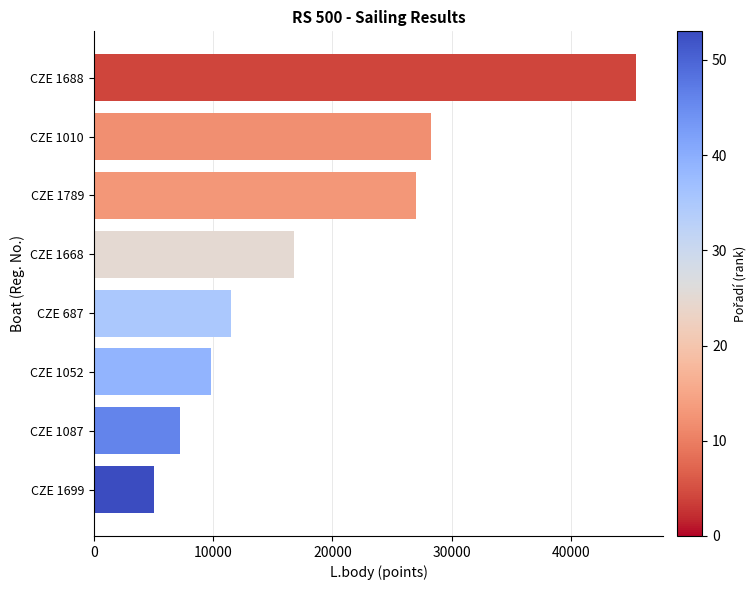

Which has a higher value, CZE 1010 or CZE 1052?

CZE 1010